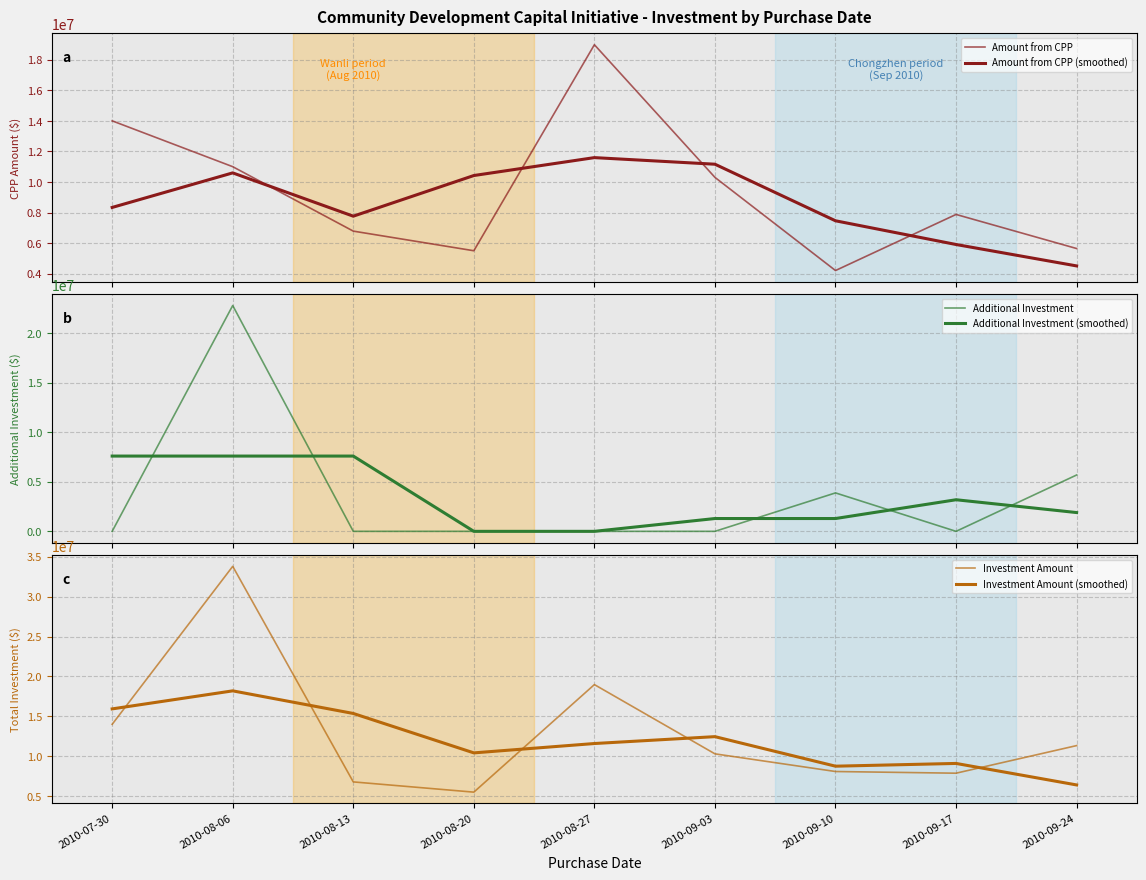

What is the difference between the Investment Amount values at 2010-08-06 and 2010-09-17?

25925000.0